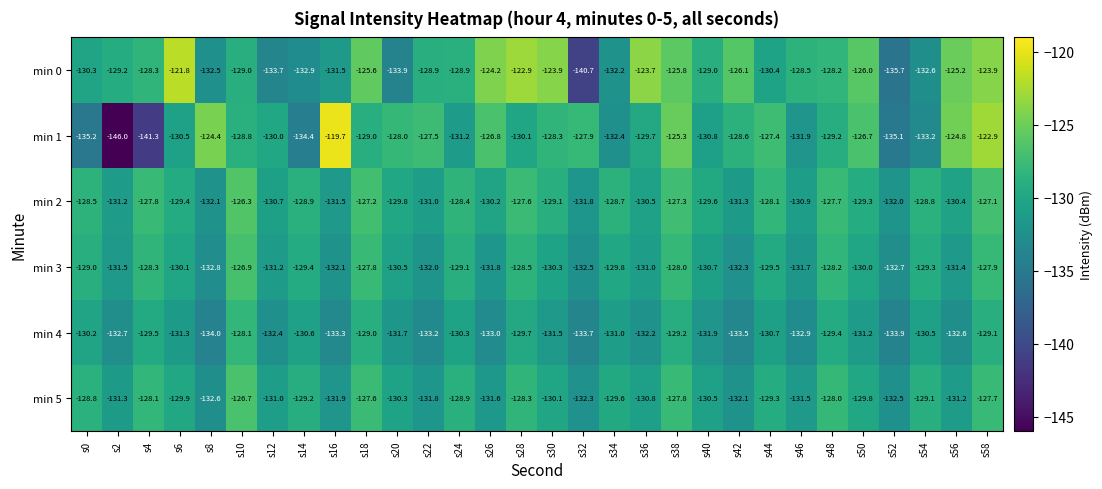

True or false: min 3 has a value of -130.1 at s6.

True